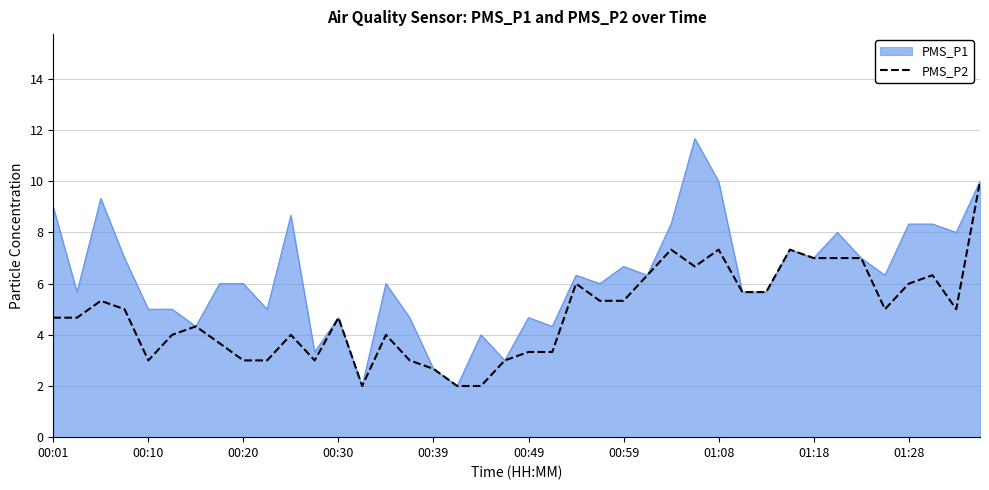

List the series in order of their overall mean, lowest first.

PMS_P2, PMS_P1